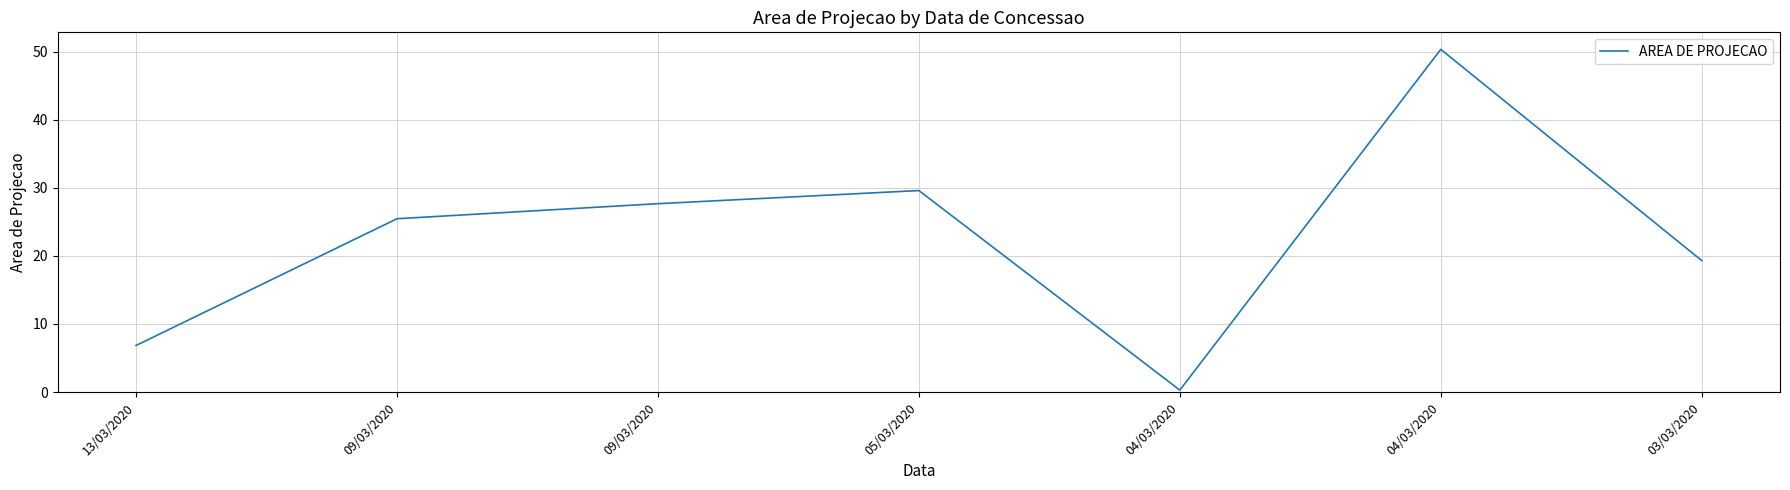

What is the approximate value at 13/03/2020?

6.8